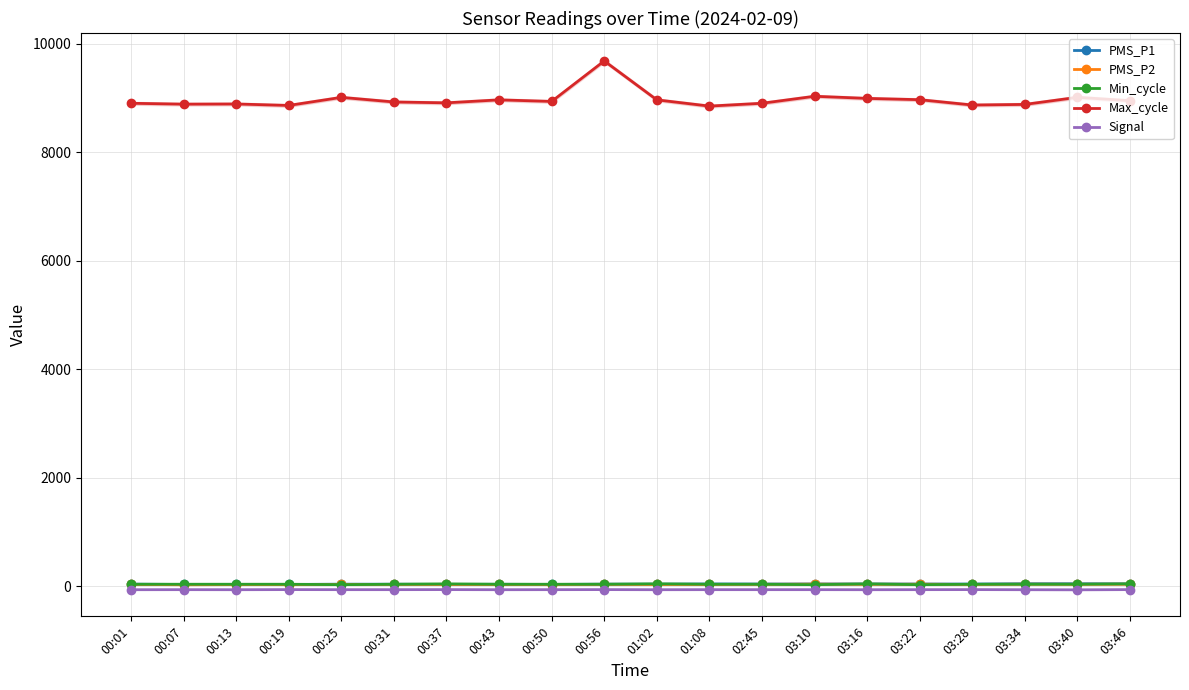

What value does the PMS_P2 series have at 01:08?

35.0